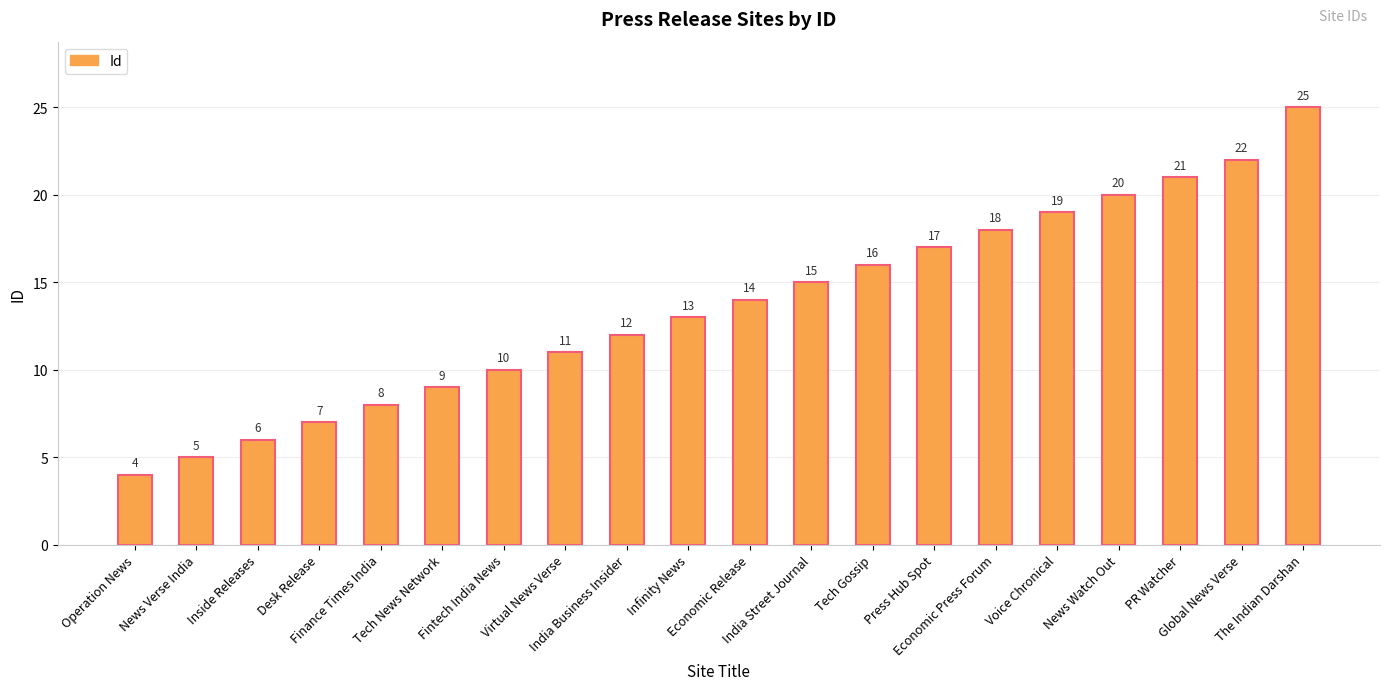

How many data points does each series have?

20